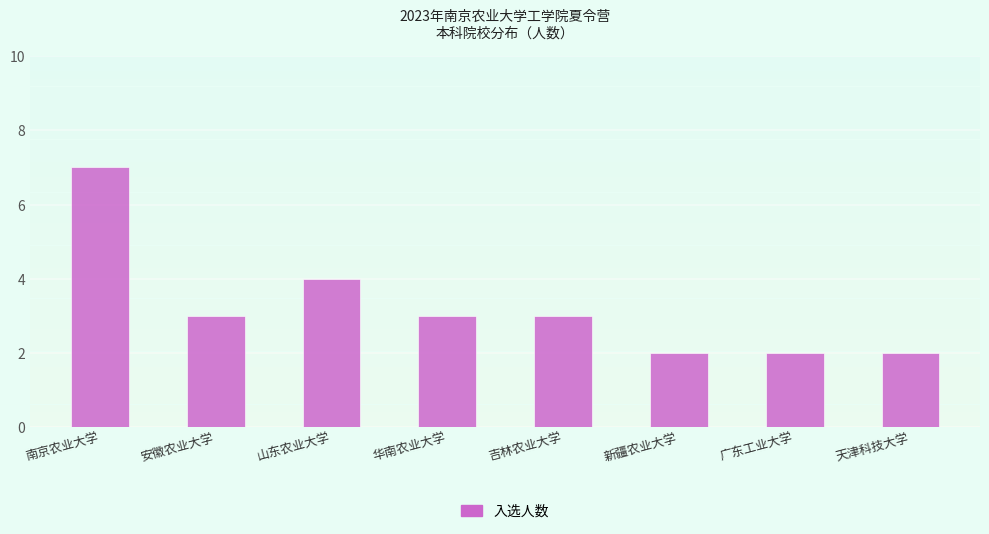

Approximately how many times larger is the value at 广东工业大学 compared to 安徽农业大学?

0.7